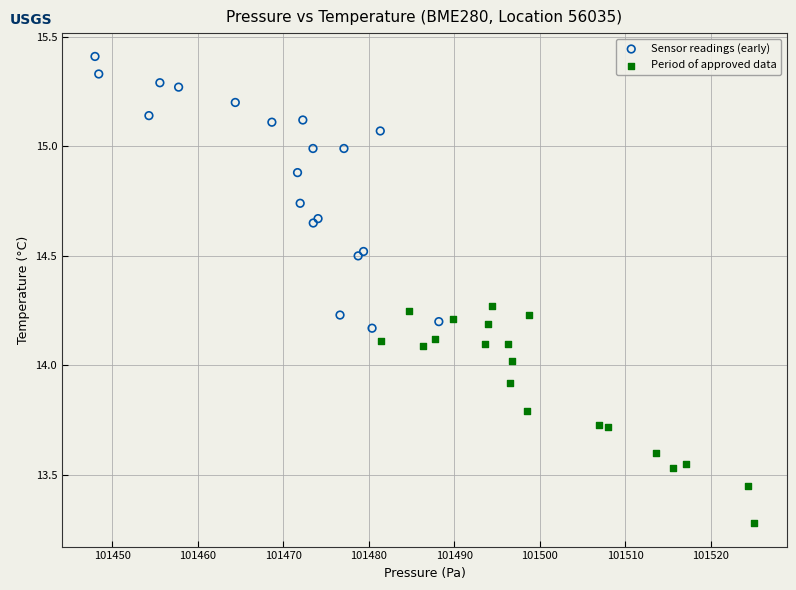

Which series reaches the maximum Y coordinate?

Sensor readings (early)